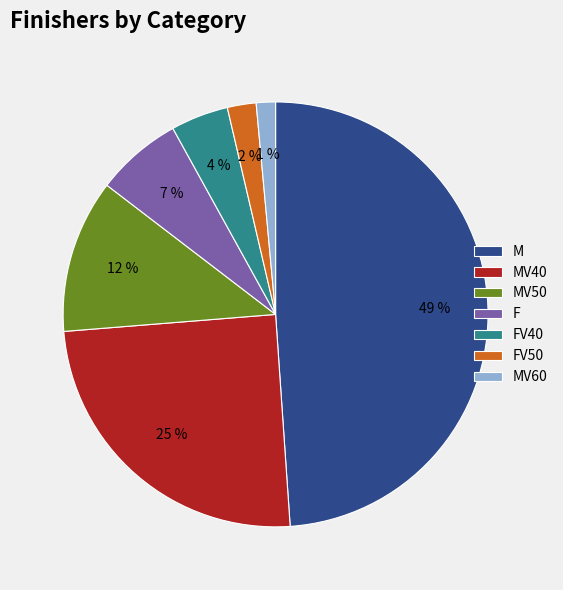

Do FV40 and MV40 together represent more than half of the pie?

No